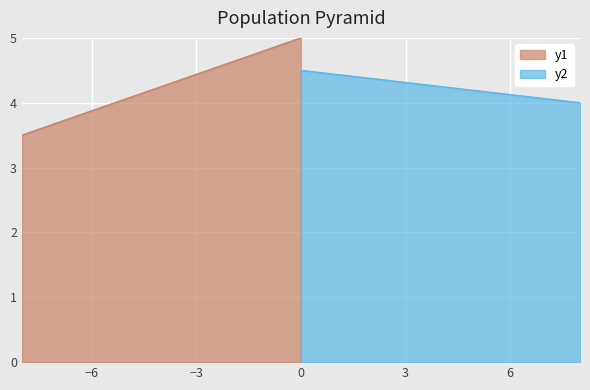

What is the maximum value for y1?

5.0